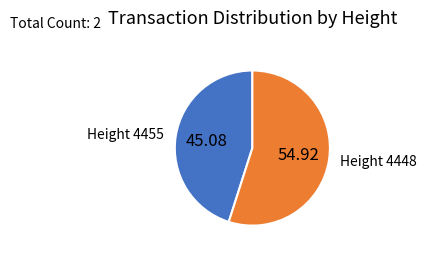

Between Height 4455 and Height 4448, which is larger?

Height 4448